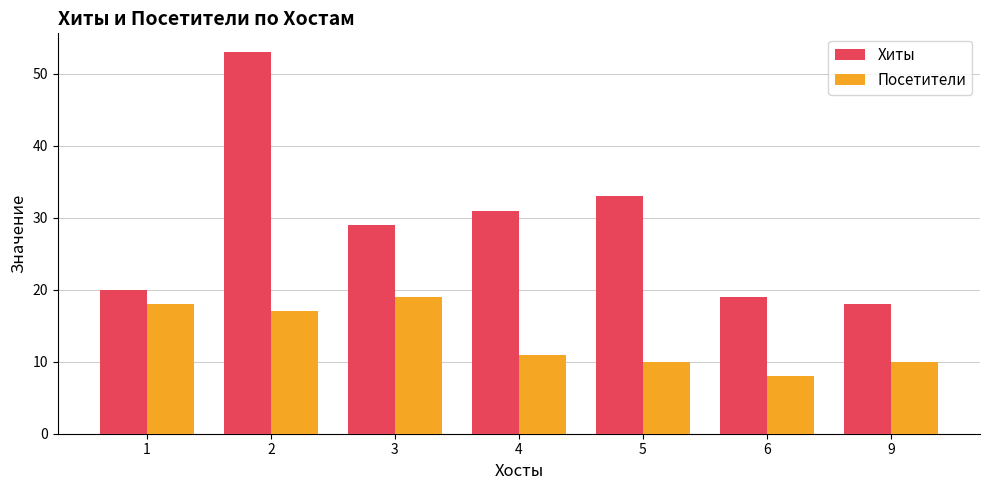

Rank the series by their maximum value, from highest to lowest.

Хиты, Посетители